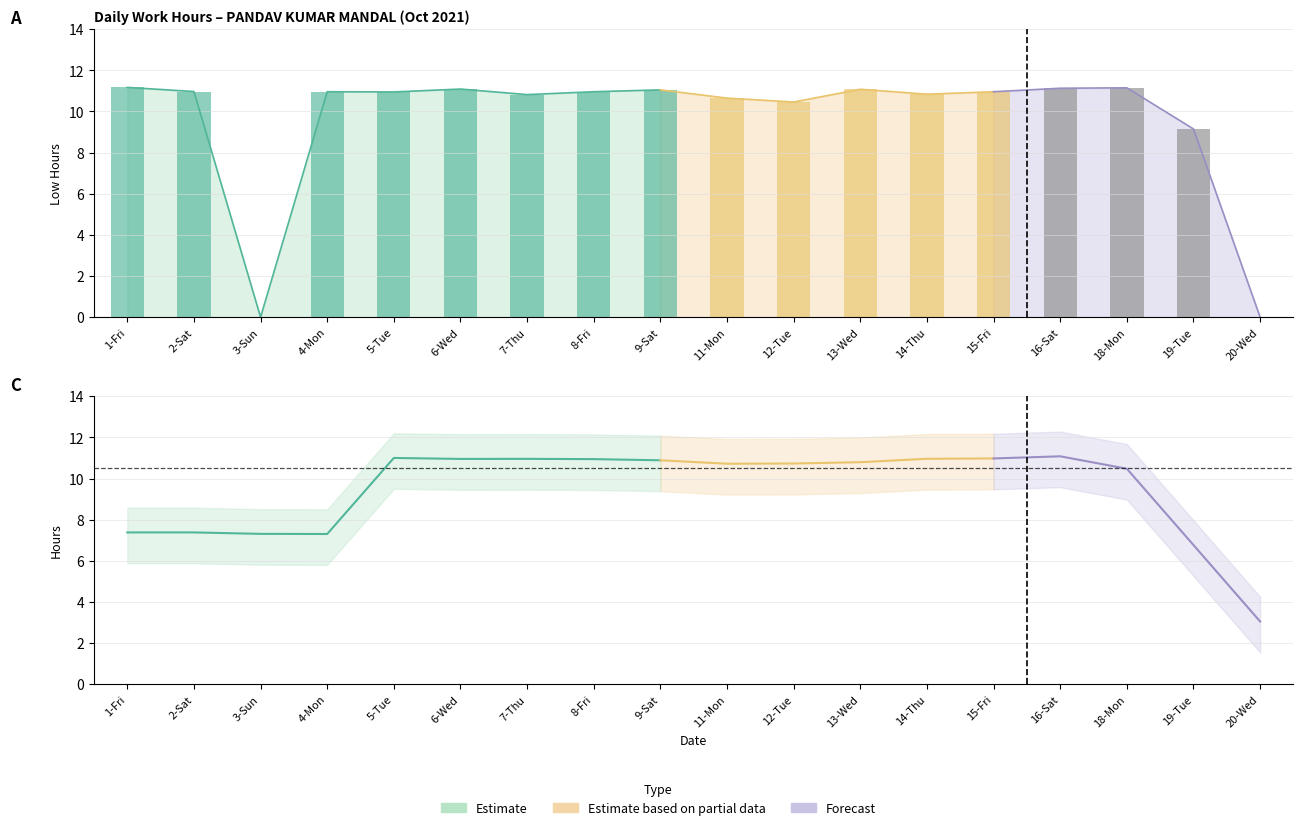

Reading left to right, extract all data points from this chart.

11.2	11.0	0.0	11.0	10.9	11.1	10.8	11.0	11.1	10.7	10.5	11.1	10.8	11.0	11.1	11.2	9.2	0.0